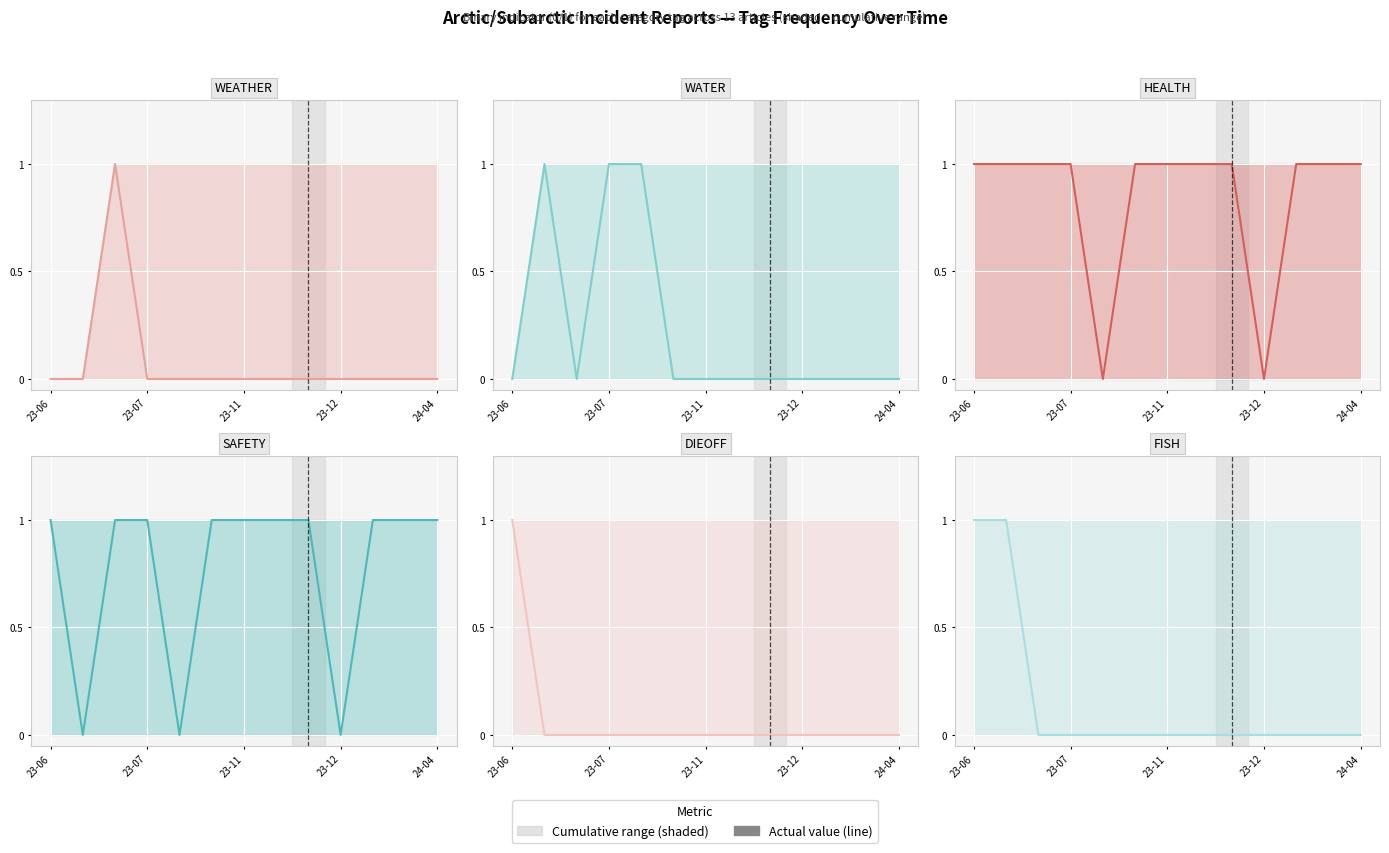

Count the FISH values in the range 0 to 1.

13